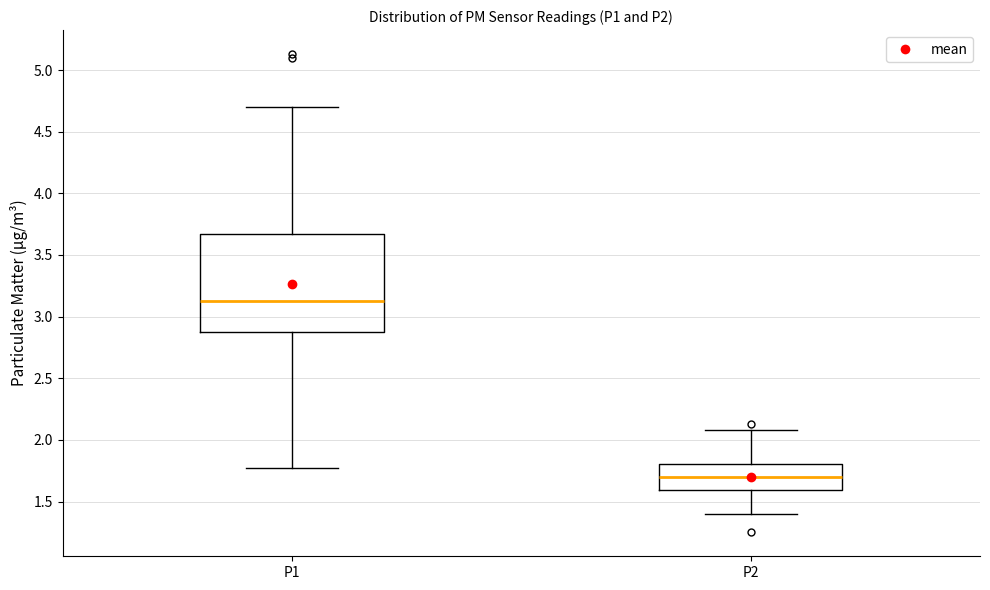

Which box has the lowest median line?

P2